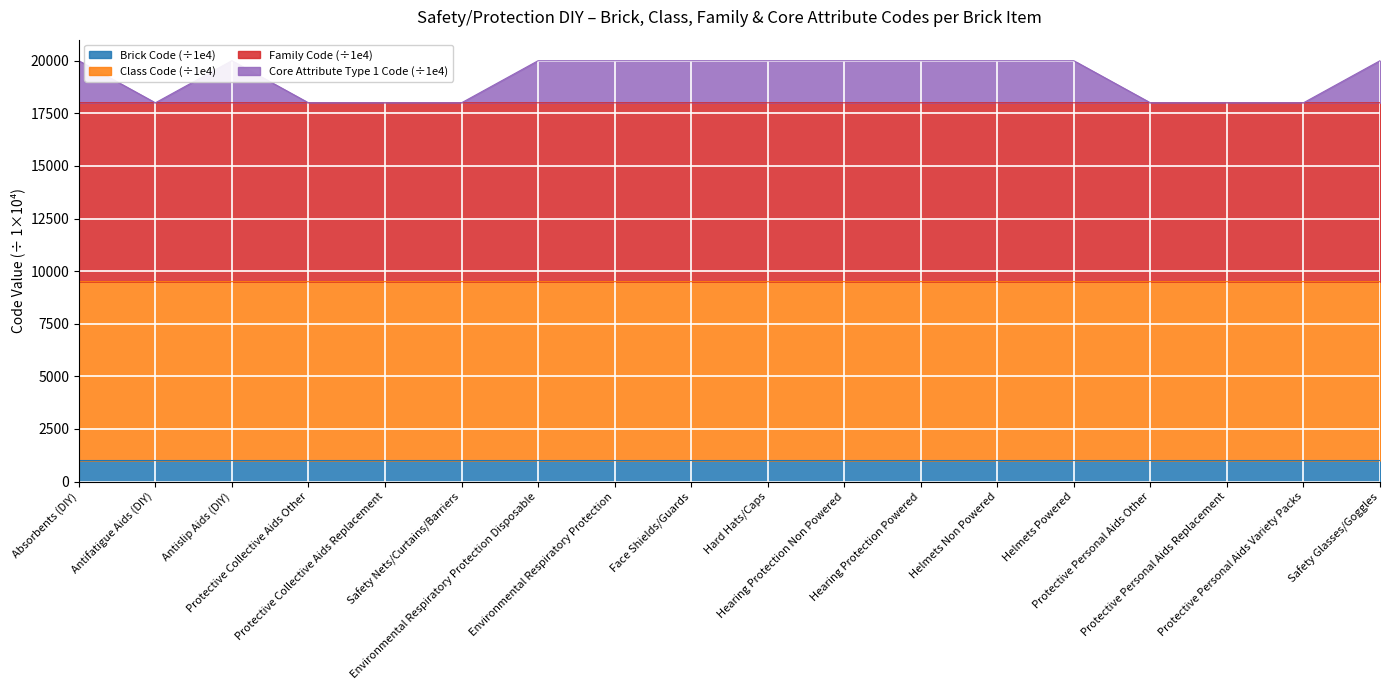

What is the highest value of the Brick Code (÷1e4) series?

1000.6